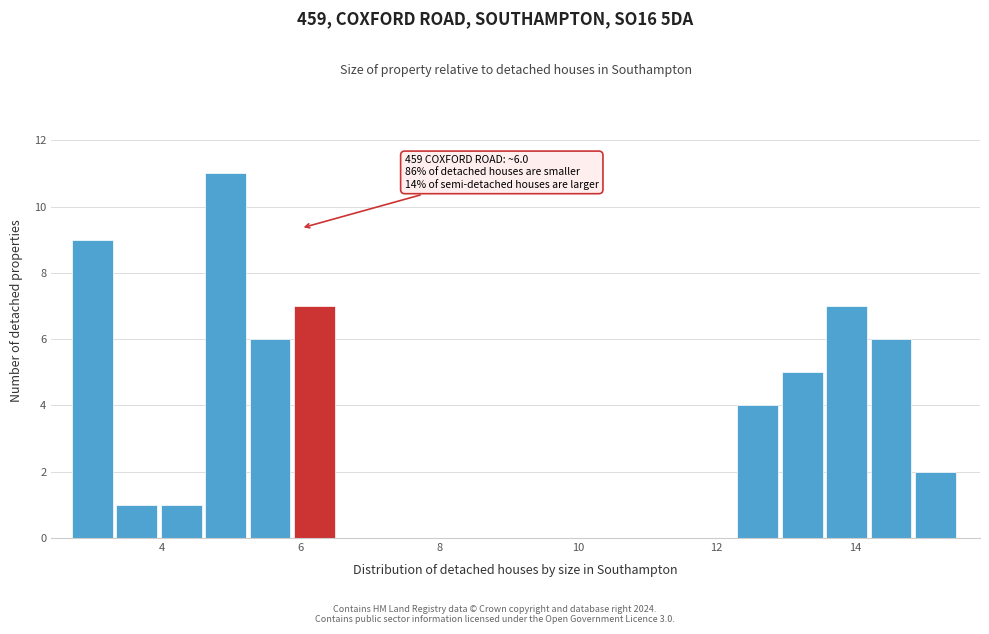

Around what value on the x-axis is the tallest bar? Give the approximate position of its centre, as read against the axis.

5.0